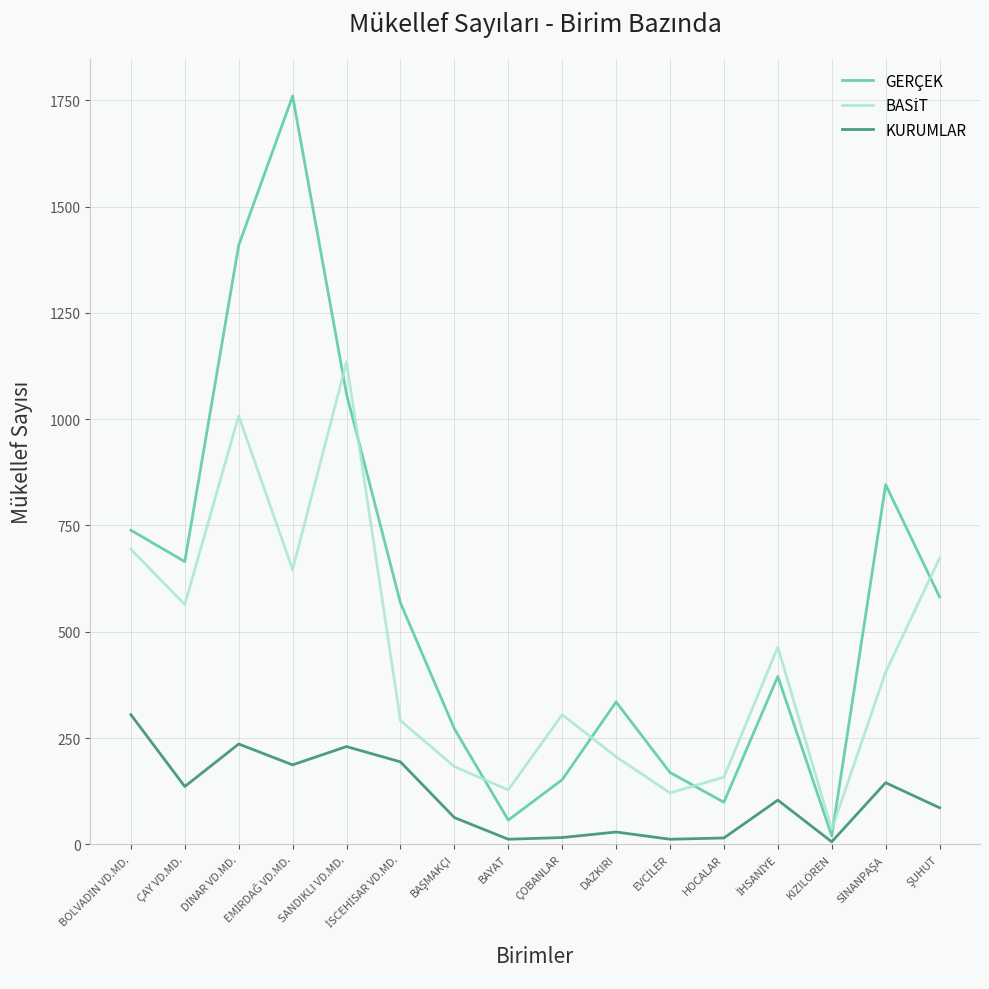

Is it true that GERÇEK equals 665 at ÇAY VD.MD.?

True